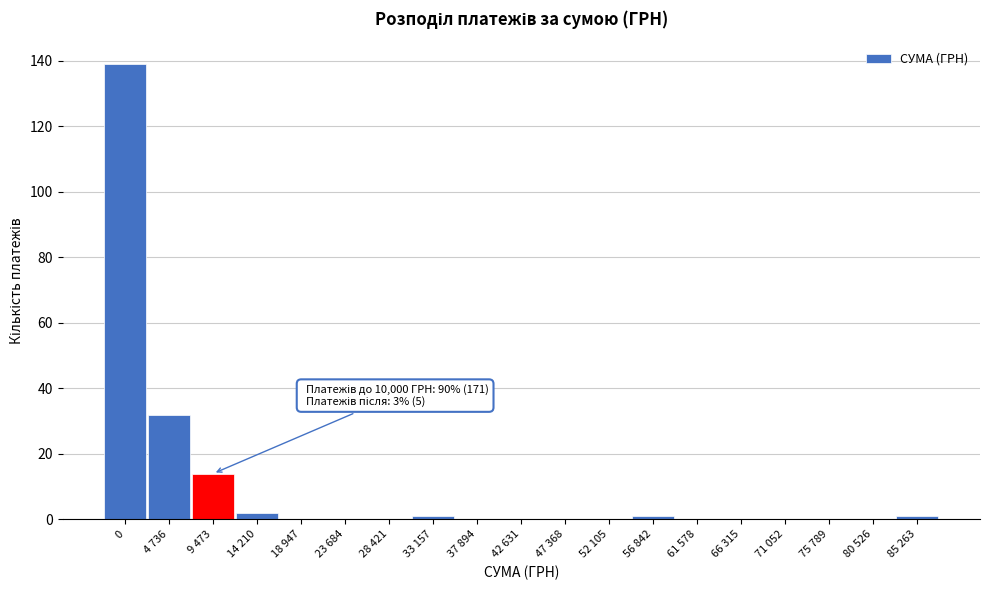

Reading right to left, list all the values displayed in this chart.

85 263=1	80 526=0	75 789=0	71 052=0	66 315=0	61 578=0	56 842=1	52 105=0	47 368=0	42 631=0	37 894=0	33 157=1	28 421=0	23 684=0	18 947=0	14 210=2	9 473=14	4 736=32	0=139